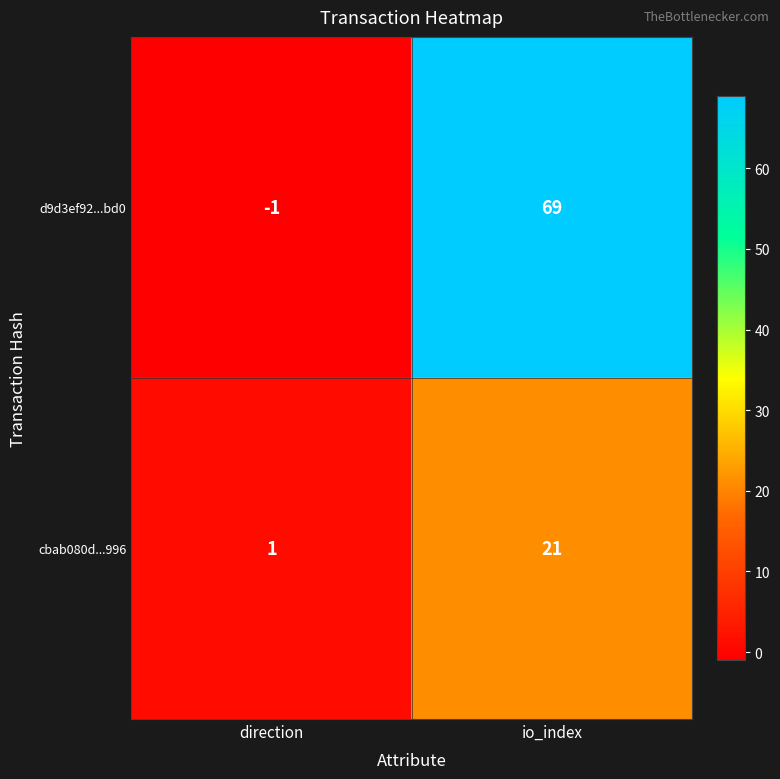

What is the total value across all series at io_index?

90